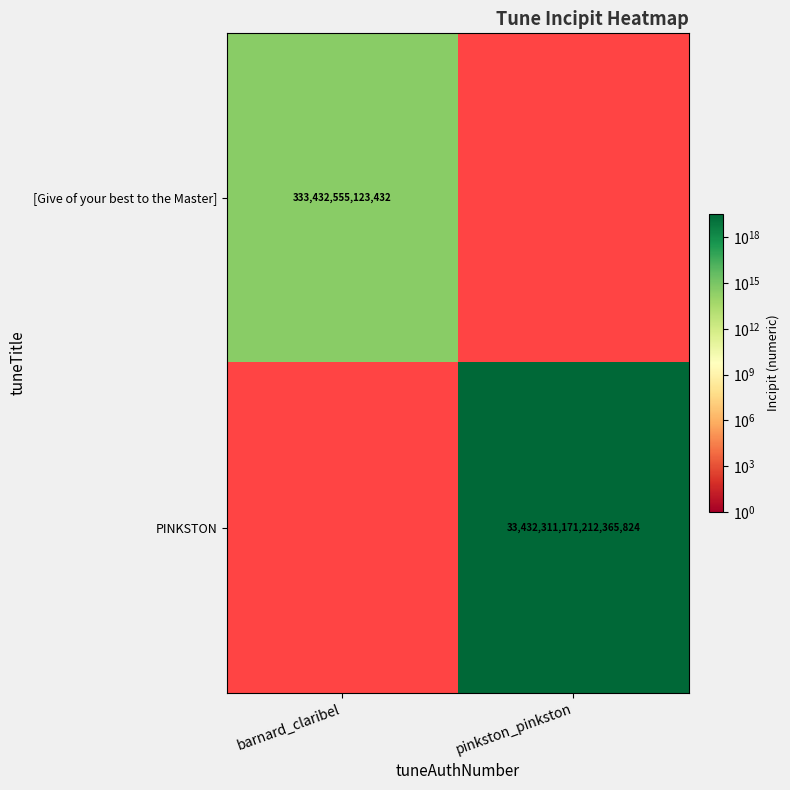

True or false: PINKSTON has a value of 12391434781805234176 at pinkston_pinkston.

False